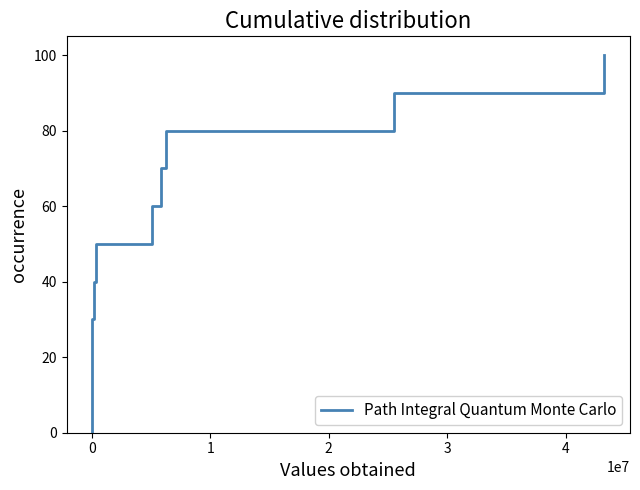

Is this an area chart (filled region under the line)?

No